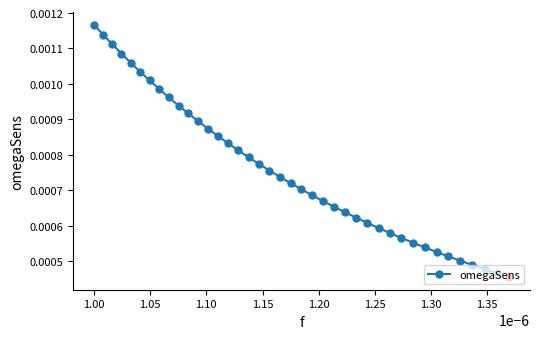

Count the values in the range 0 to 1.

39